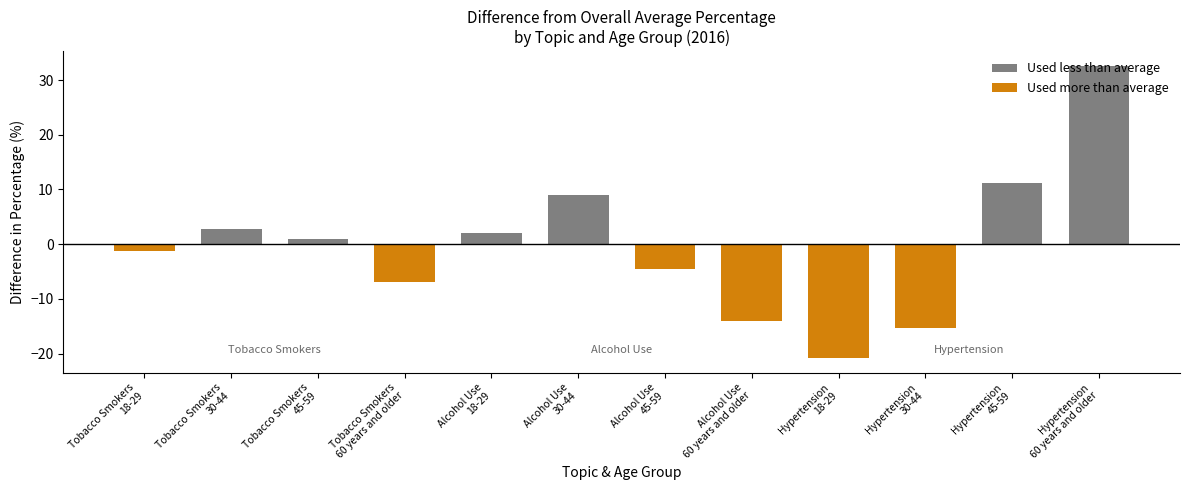

Which series has the widest spread of values?

Used less than average